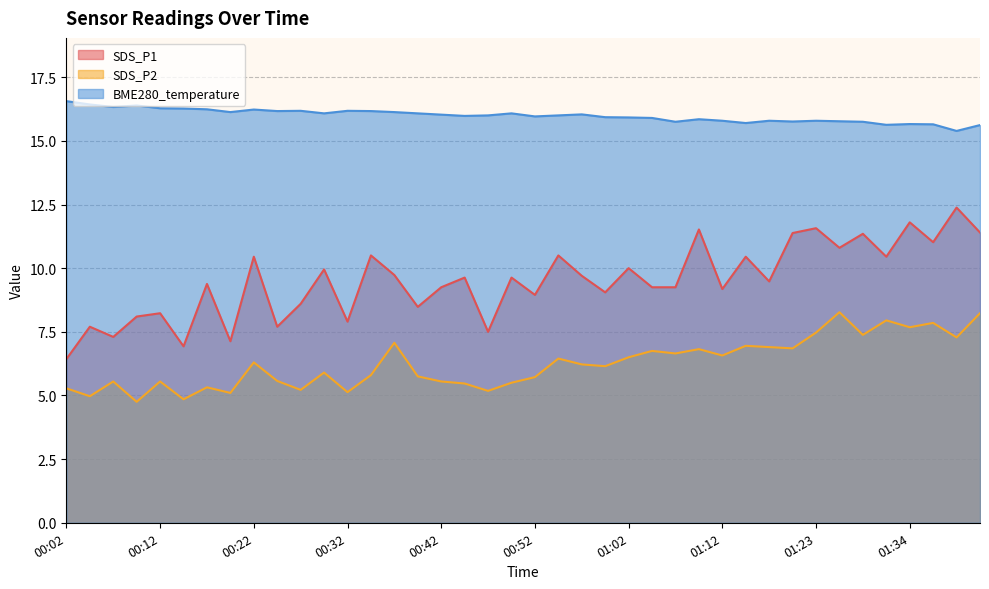

Where is the first local minimum for SDS_P1?

00:07